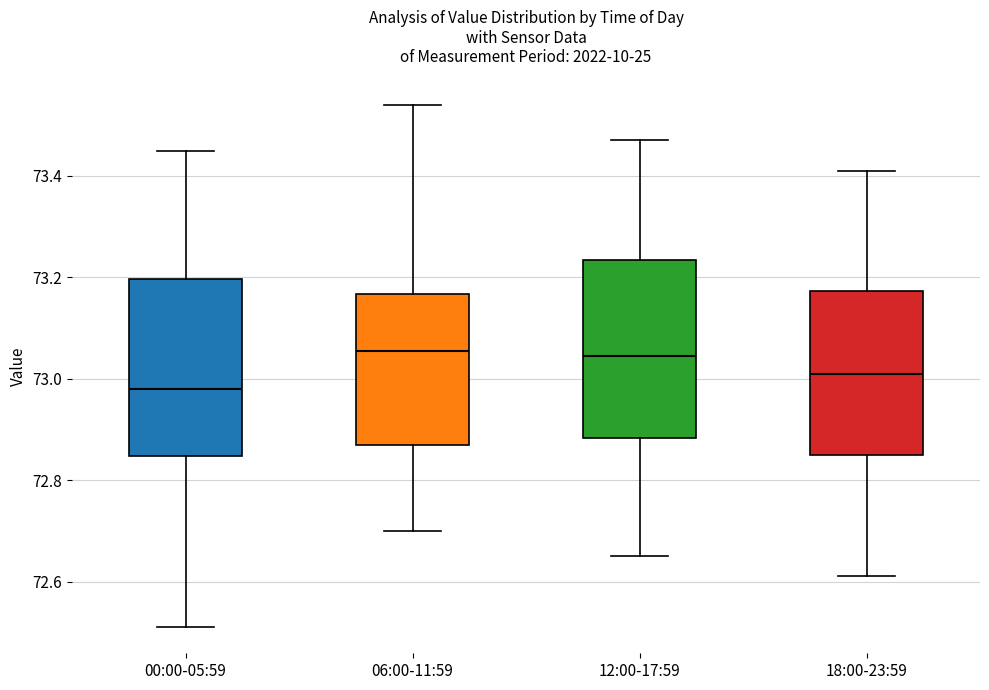

Reading left to right, transcribe this box plot: for each box, give where its median line is, the range the box spans, and where its two whiskers end, as read against the y-axis. The values are not printed on the chart, so give them approximately, as read against the axis.

00:00-05:59: median 72.98, box 72.84 to 73.20, whiskers 72.52 to 73.46
06:00-11:59: median 73.06, box 72.88 to 73.16, whiskers 72.70 to 73.54
12:00-17:59: median 73.04, box 72.88 to 73.24, whiskers 72.66 to 73.48
18:00-23:59: median 73.02, box 72.86 to 73.18, whiskers 72.62 to 73.42